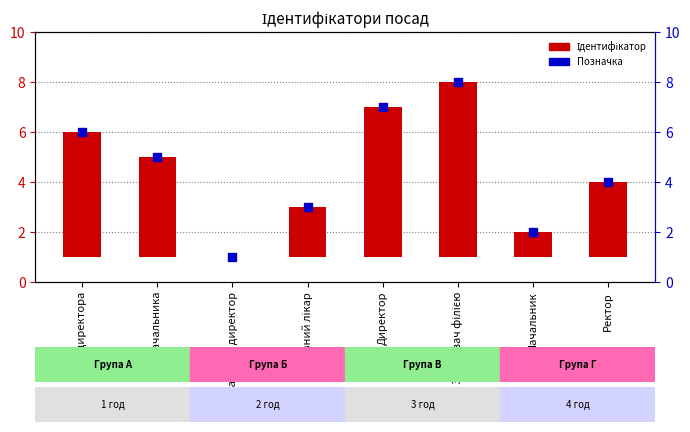

At which category is the sum across all series the highest?

Завідувач філією